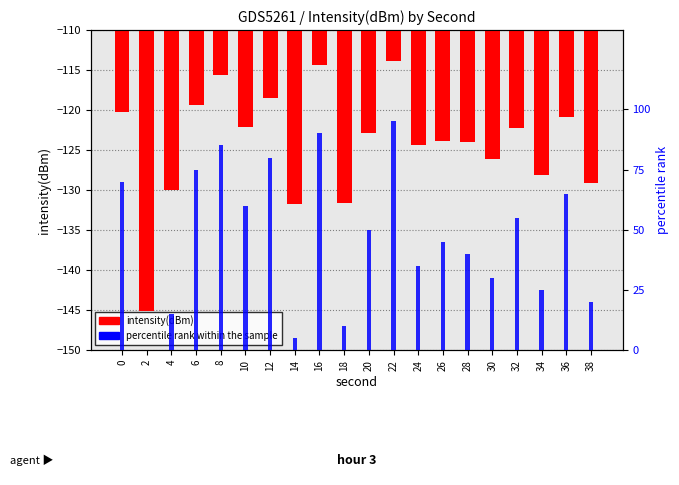

At which category is the sum across all series the highest?

22